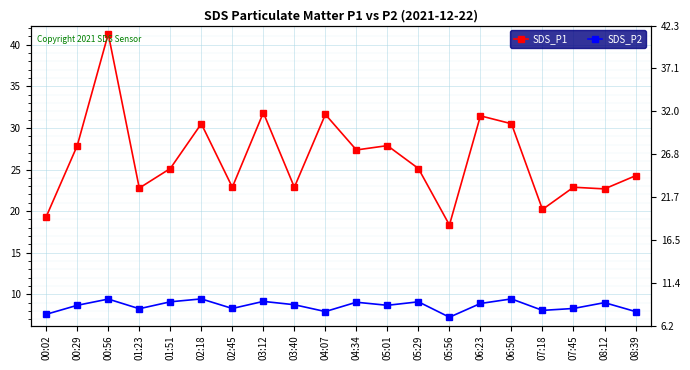

What position from the left is 04:34?

11